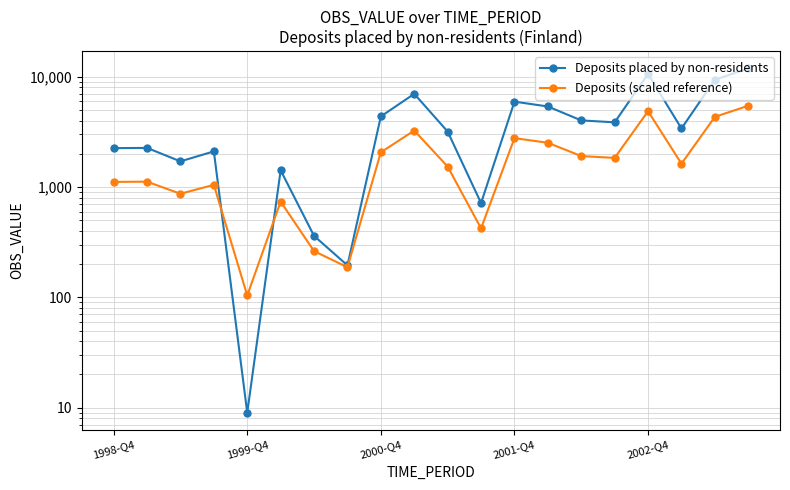

Which has a higher value, 18 or 14?

18